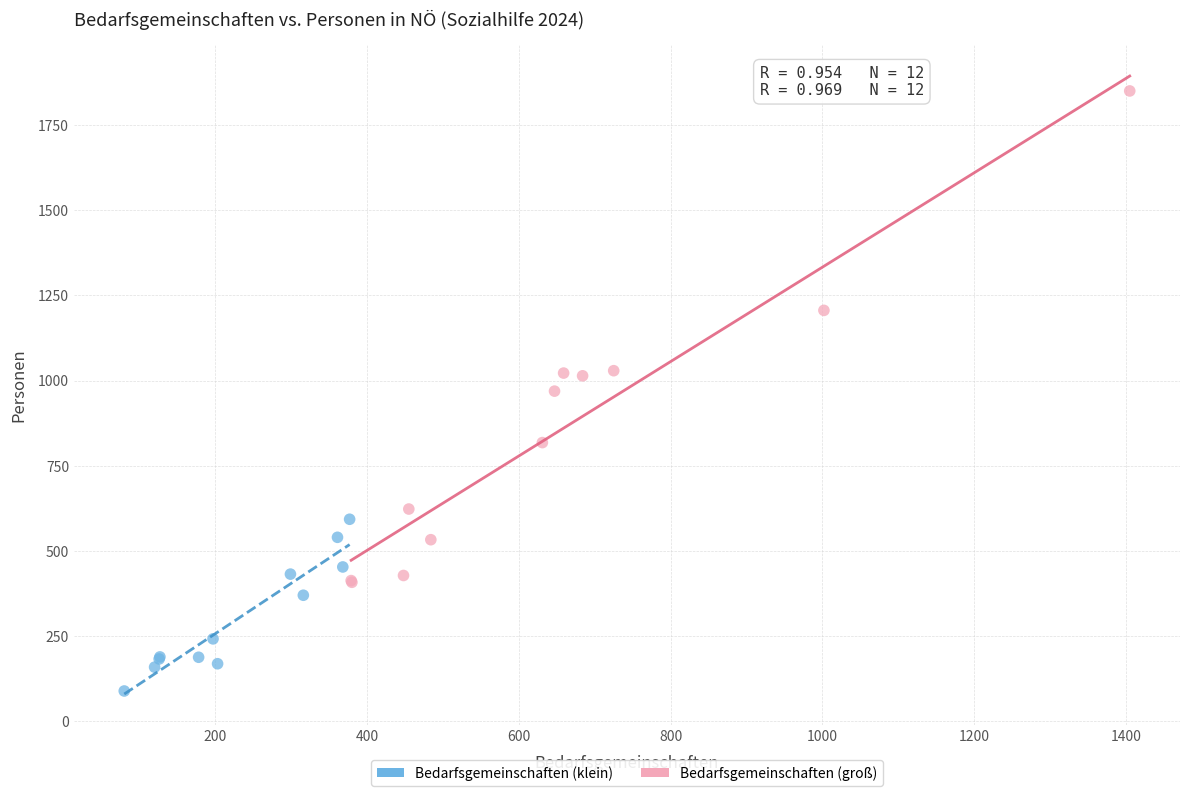

Which series reaches the maximum Y coordinate?

Bedarfsgemeinschaften (groß)